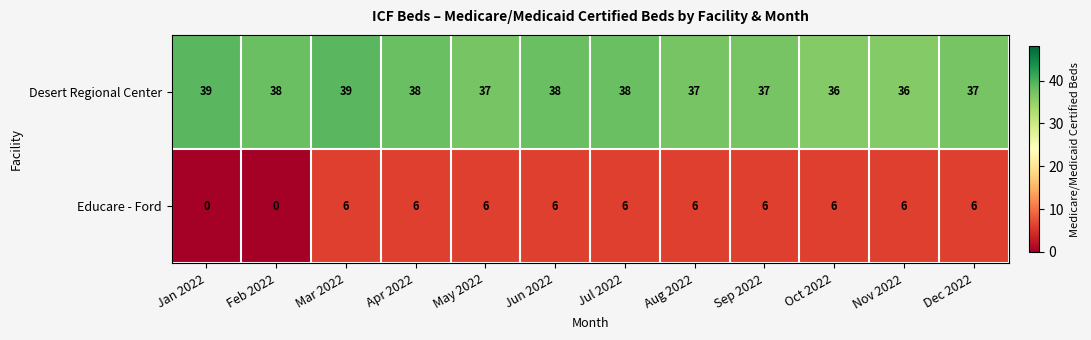

The value of Educare - Ford at Sep 2022 is 6. True or false?

True